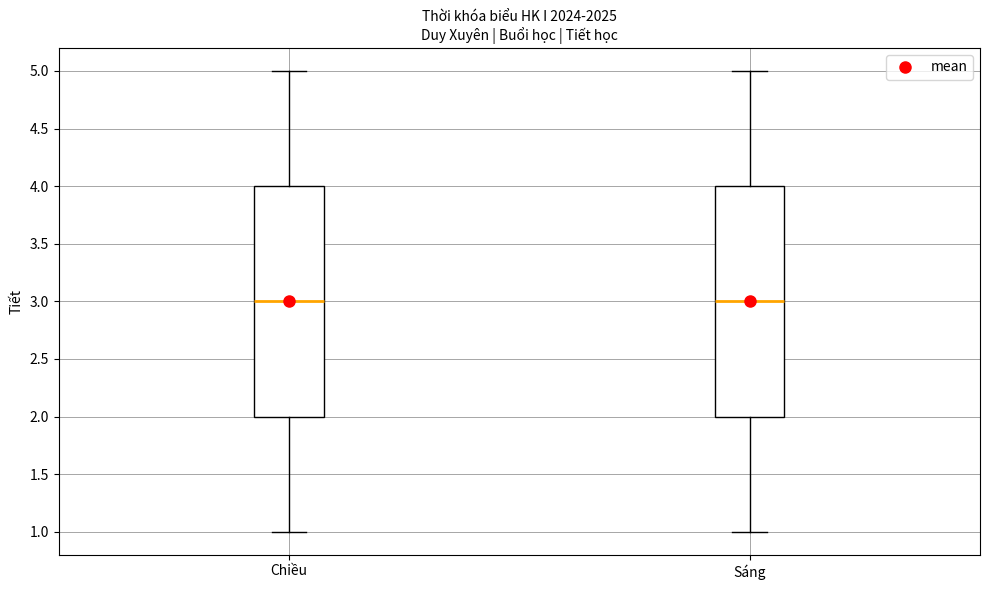

Reading left to right, transcribe this box plot: for each box, give where its median line is, the range the box spans, and where its two whiskers end, as read against the y-axis. The values are not printed on the chart, so give them approximately, as read against the axis.

Chiều: median 3, box 2 to 4, whiskers 1 to 5
Sáng: median 3, box 2 to 4, whiskers 1 to 5